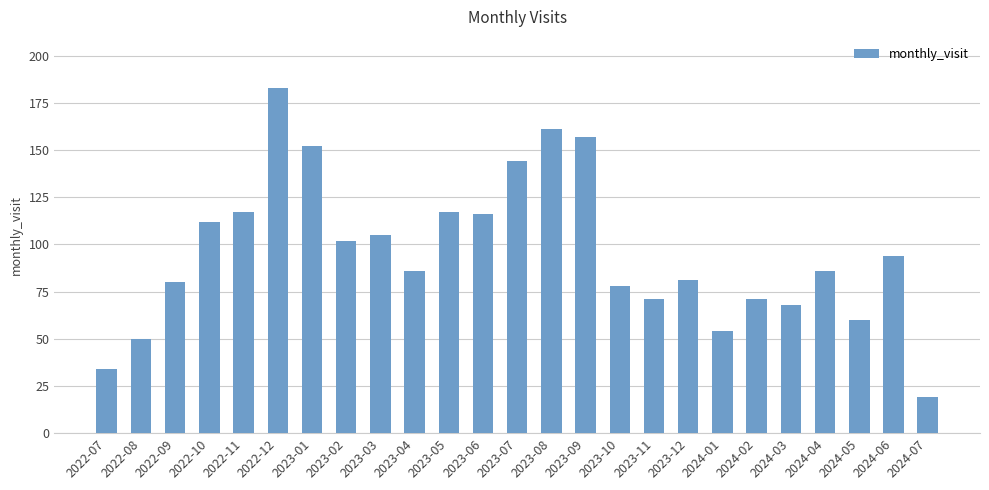

At which label is the value closest to 101?

2023-02